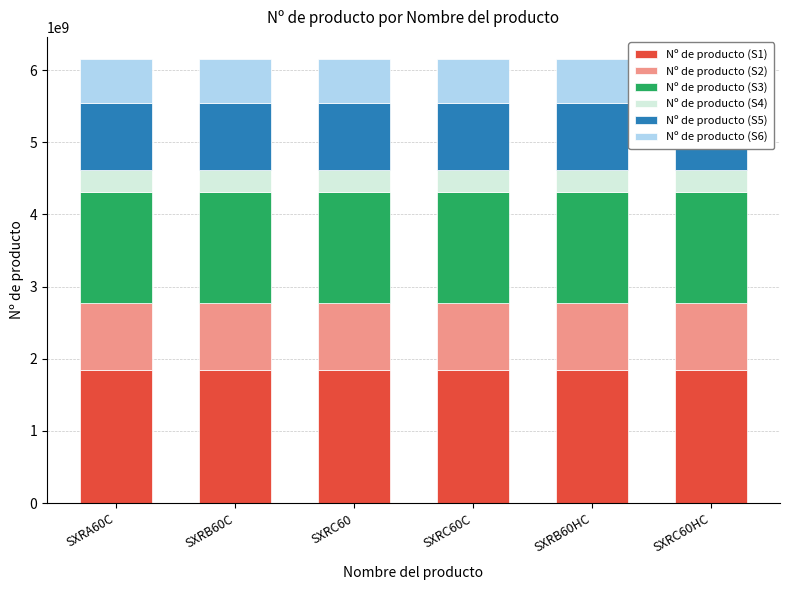

What is the label of the 6th bar from the right?

SXRA60C